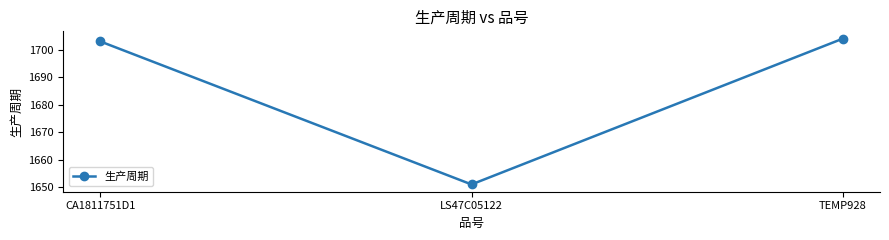

What is the approximate value at CA1811751D1, to the nearest 10?

1700